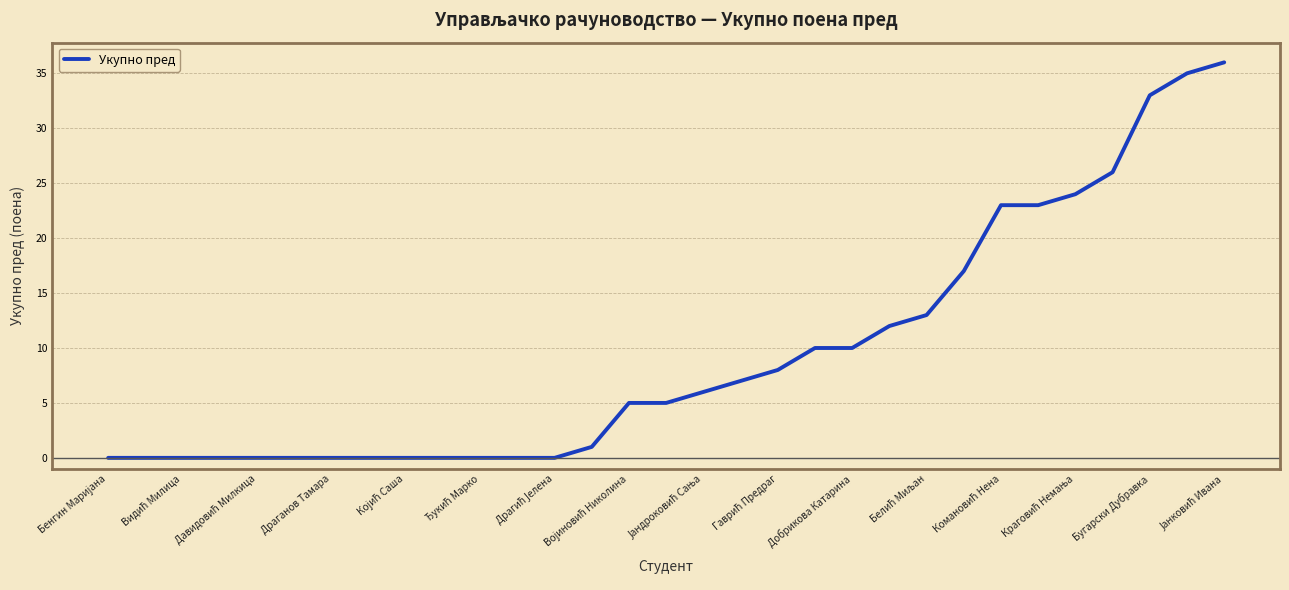

What is the difference between the maximum and minimum values?

36